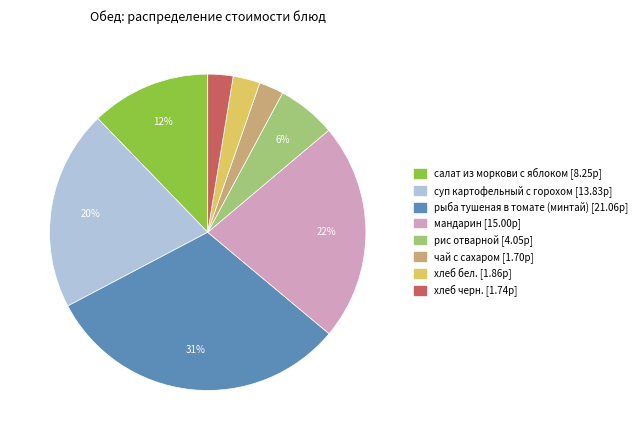

Approximately how many times larger is the value at суп картофельный с горохом compared to мандарин?

0.9